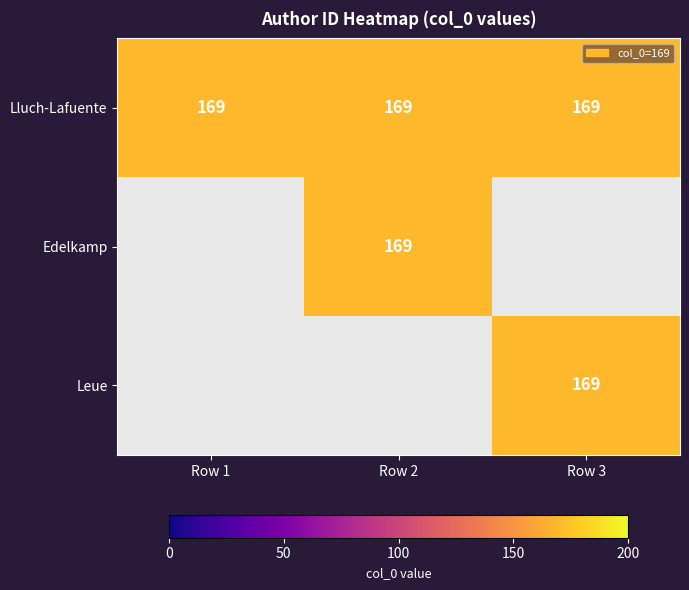

Is the value of Lluch-Lafuente at 2 greater than the value of Leue at 0?

Yes